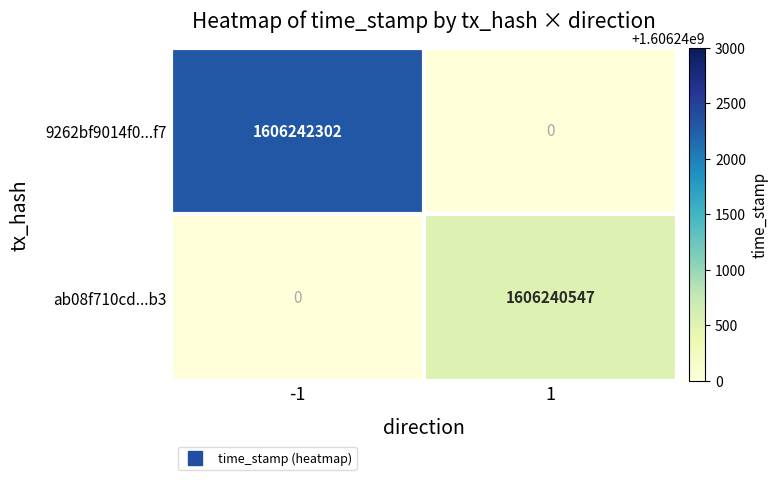

The value of ab08f710cd...b3 at -1 is 0. True or false?

True